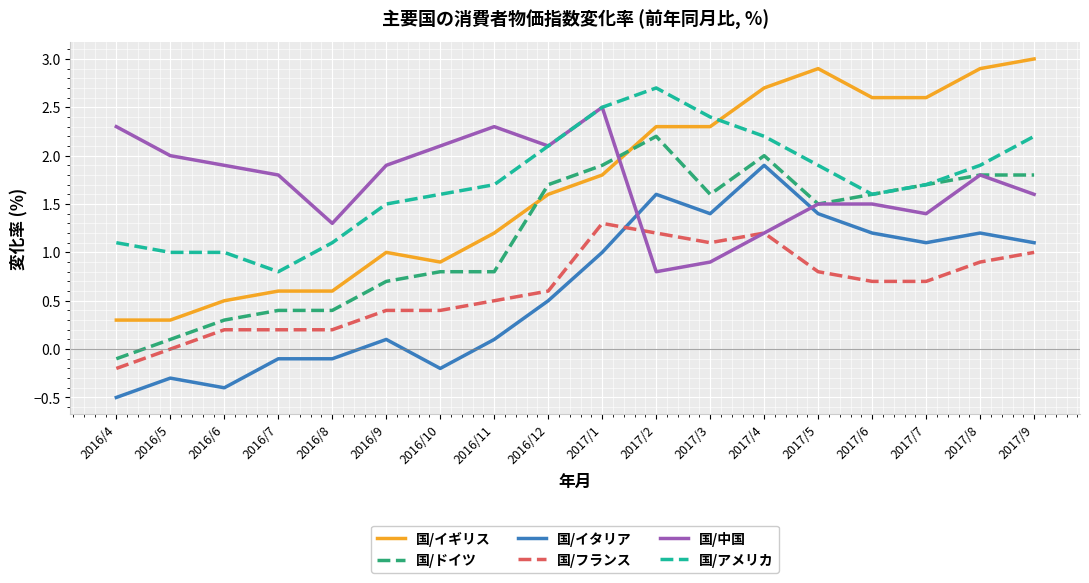

What is the total value across all series at 2017/4?

11.2